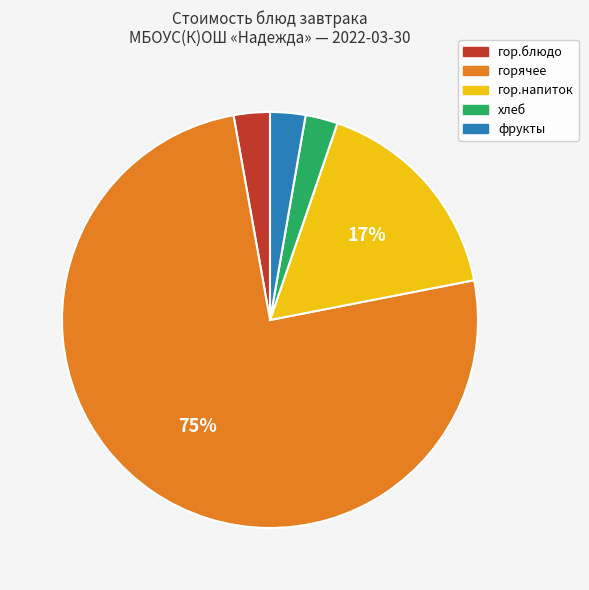

What is the largest slice in the pie chart?

горячее